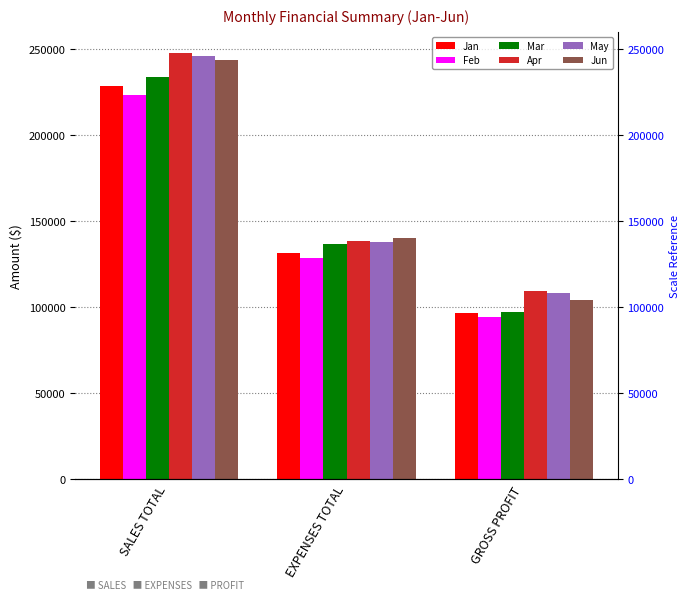

Which series has the widest spread of values?

Jun